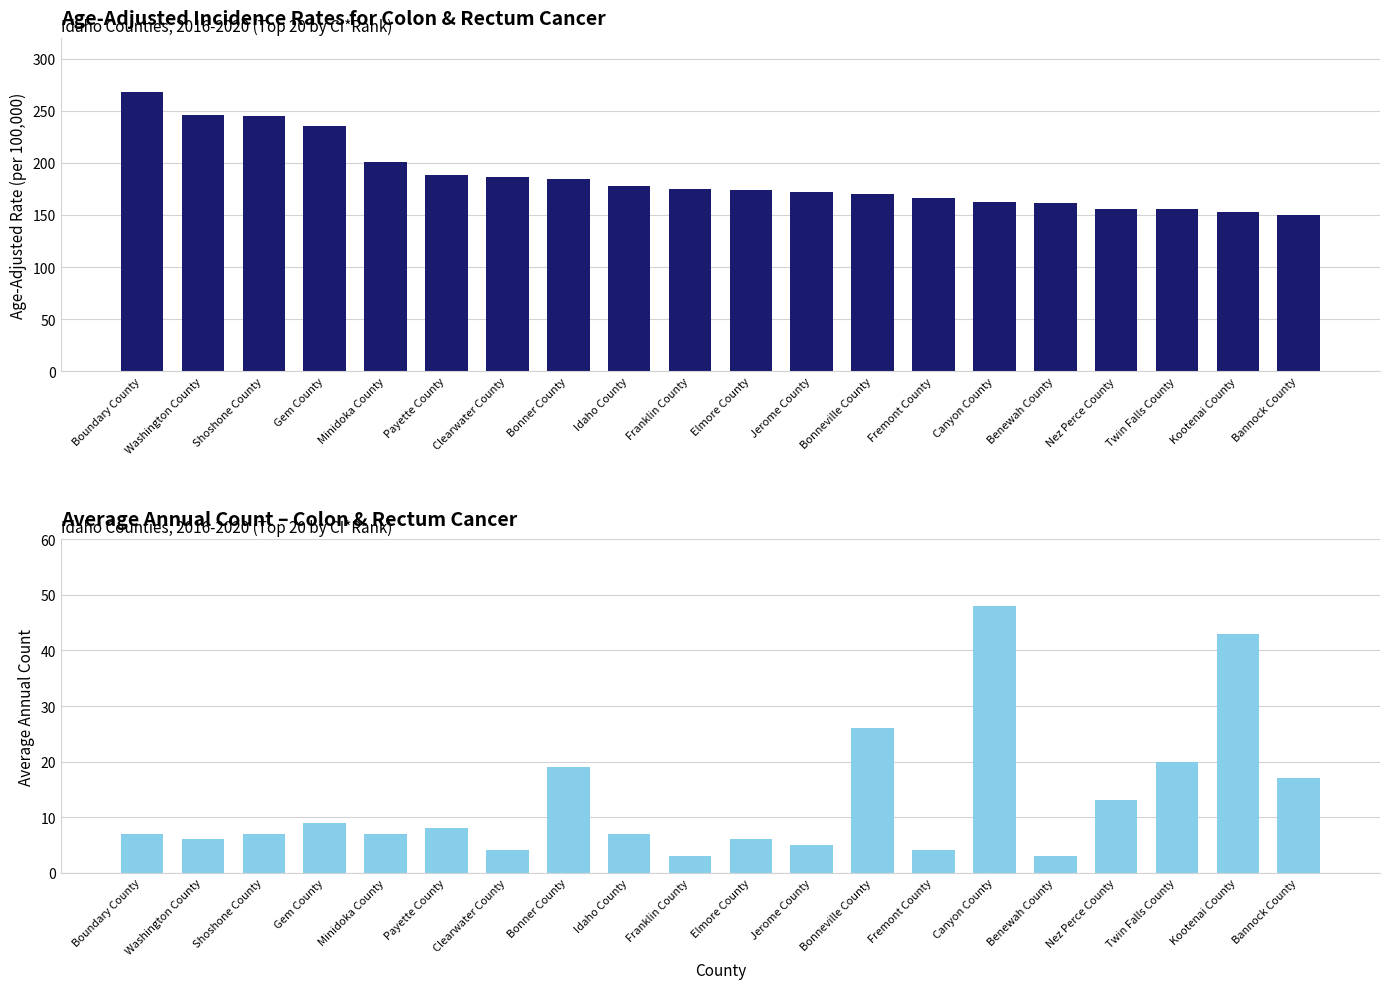

Between Shoshone County and Fremont County, which series saw the biggest shift?

Age-Adjusted Incidence Rate